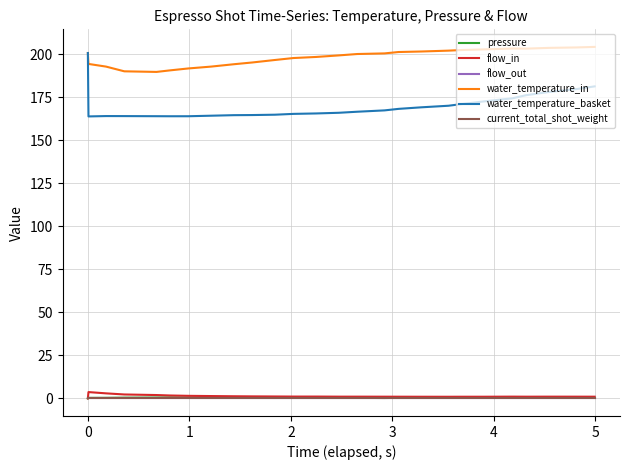

Does the chart display data point markers on the line(s)?

No